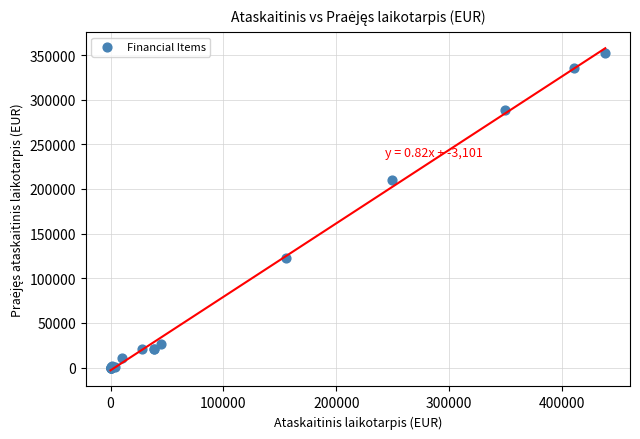

What Y value in the scatter plot is closest to 176017?

210399.5